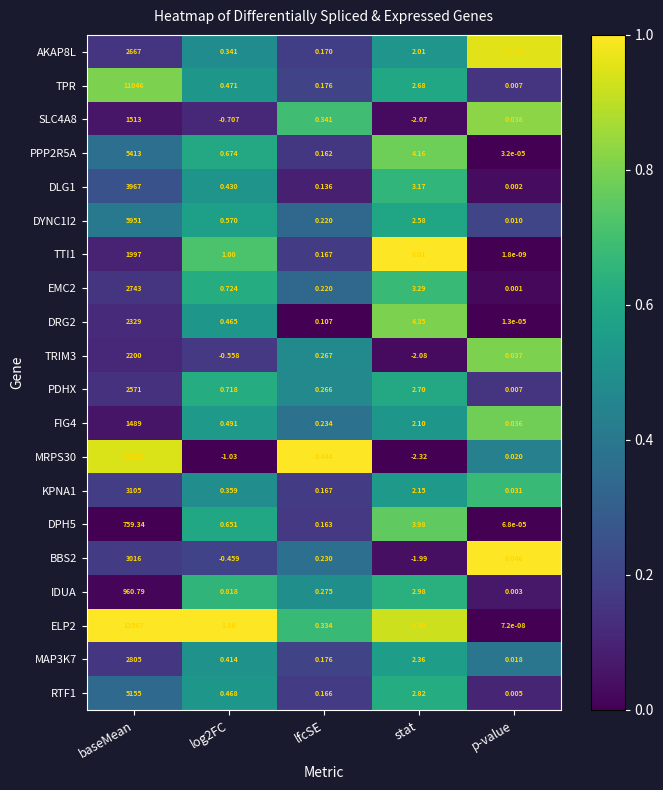

Between log2FC and p-value, which series saw the biggest shift?

ELP2